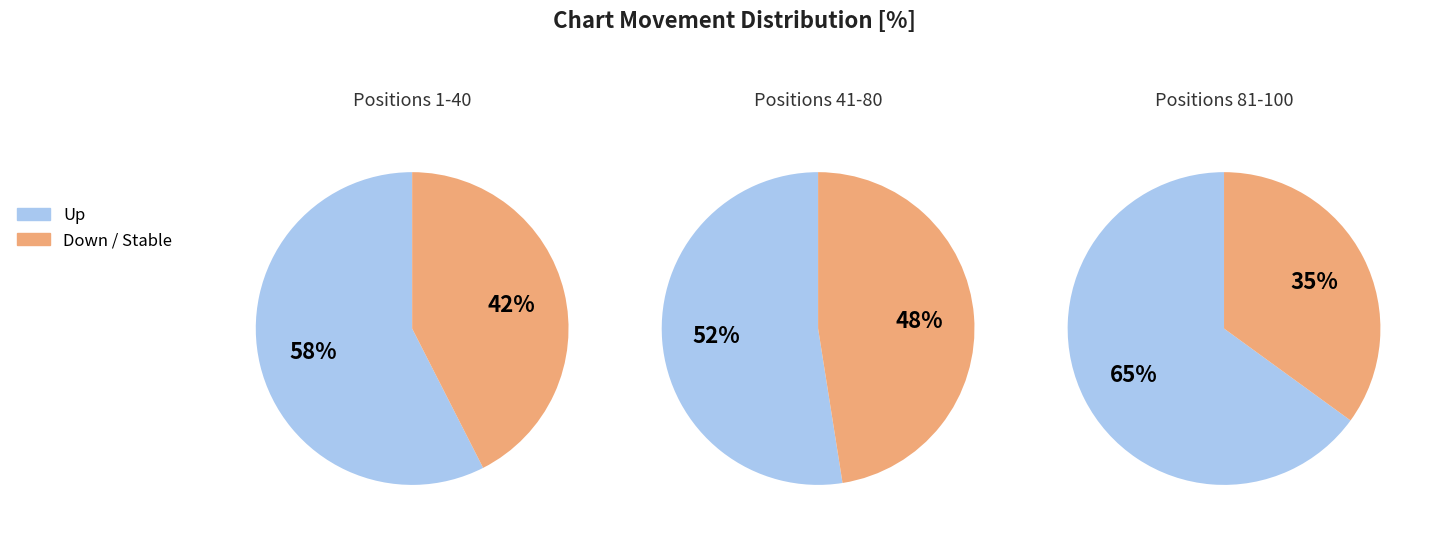

What is the smallest slice in the pie chart?

down